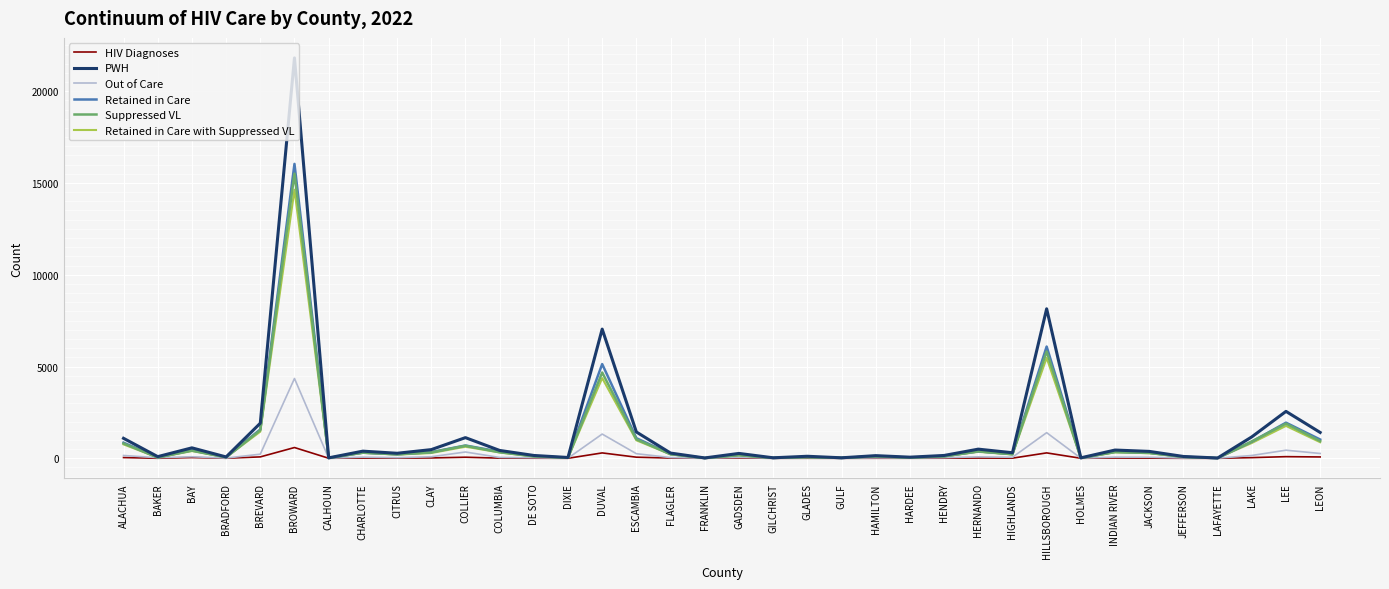

What is the maximum value shown in the chart?

21813